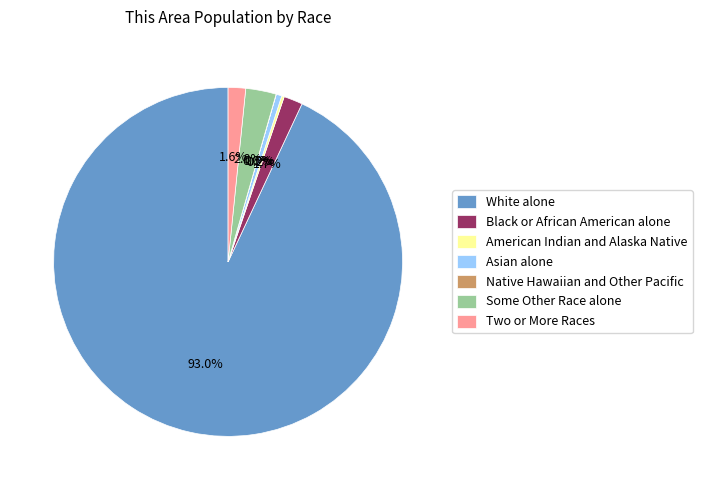

True or false: White alone accounts for 99% of the total.

False